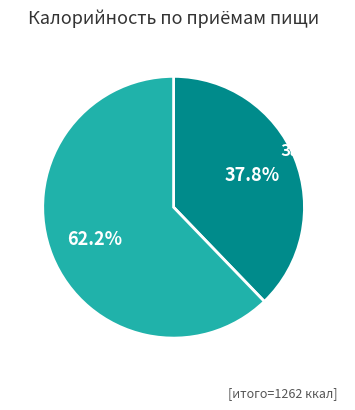

Is there any slice that represents more than half of the pie?

Yes